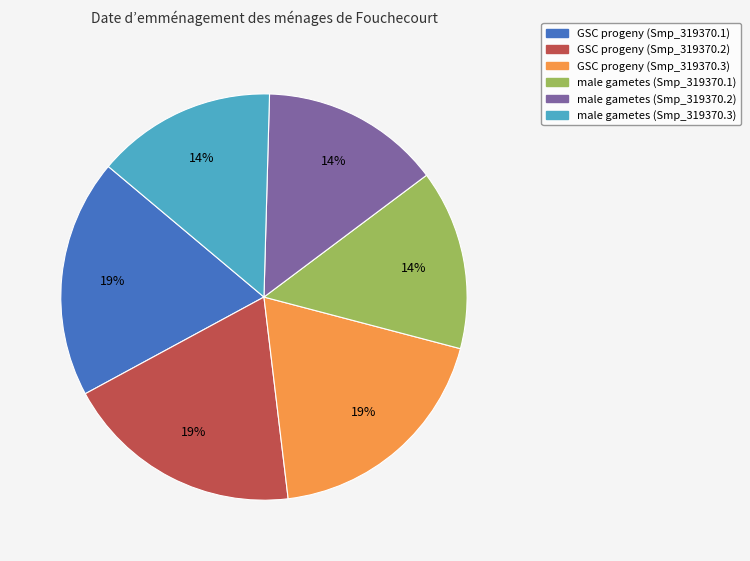

Is male gametes (Smp_319370.3) the majority of the pie?

No